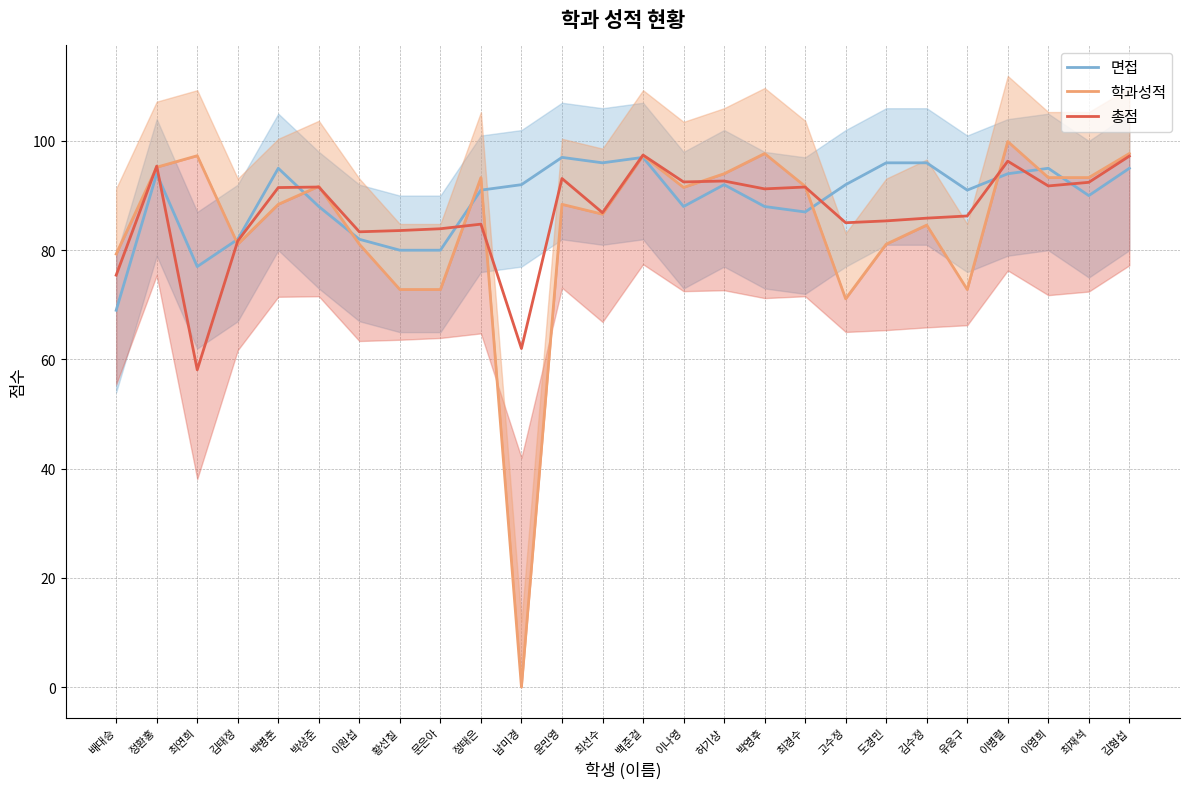

What is the average value of the 학과성적 series?

84.4